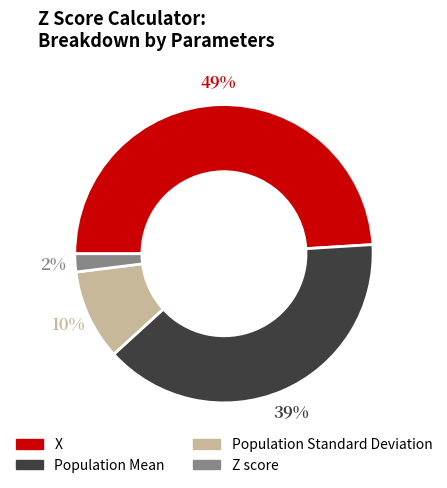

How many segments does this pie chart have?

4